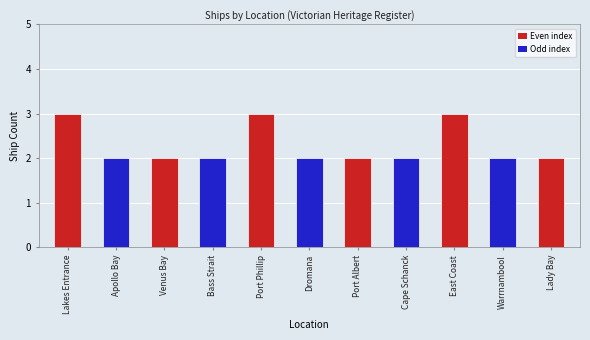

The value at Cape Schanck is 2. True or false?

True